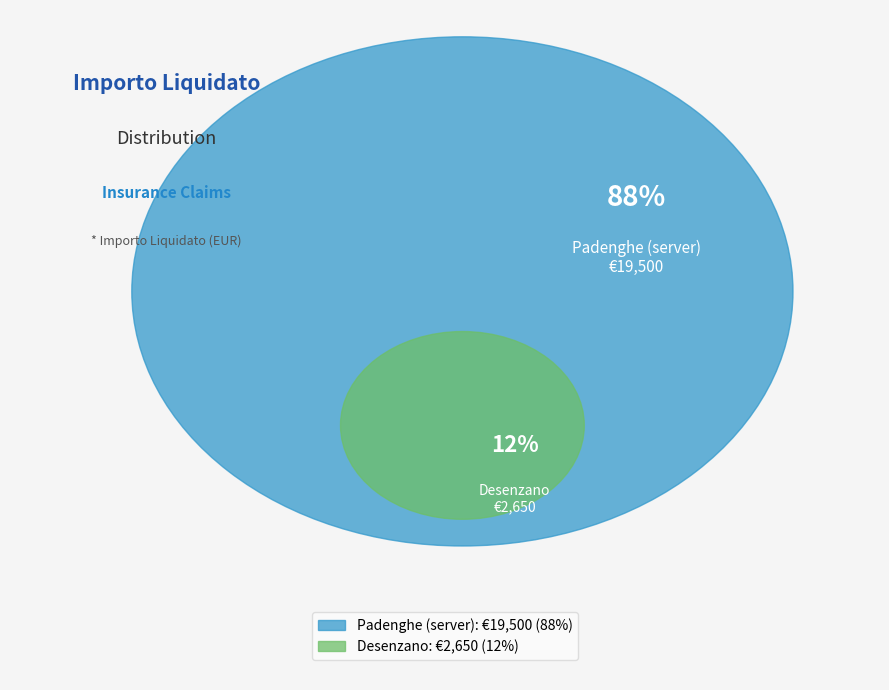

Is it true that Desenzano is 12% of the pie?

True